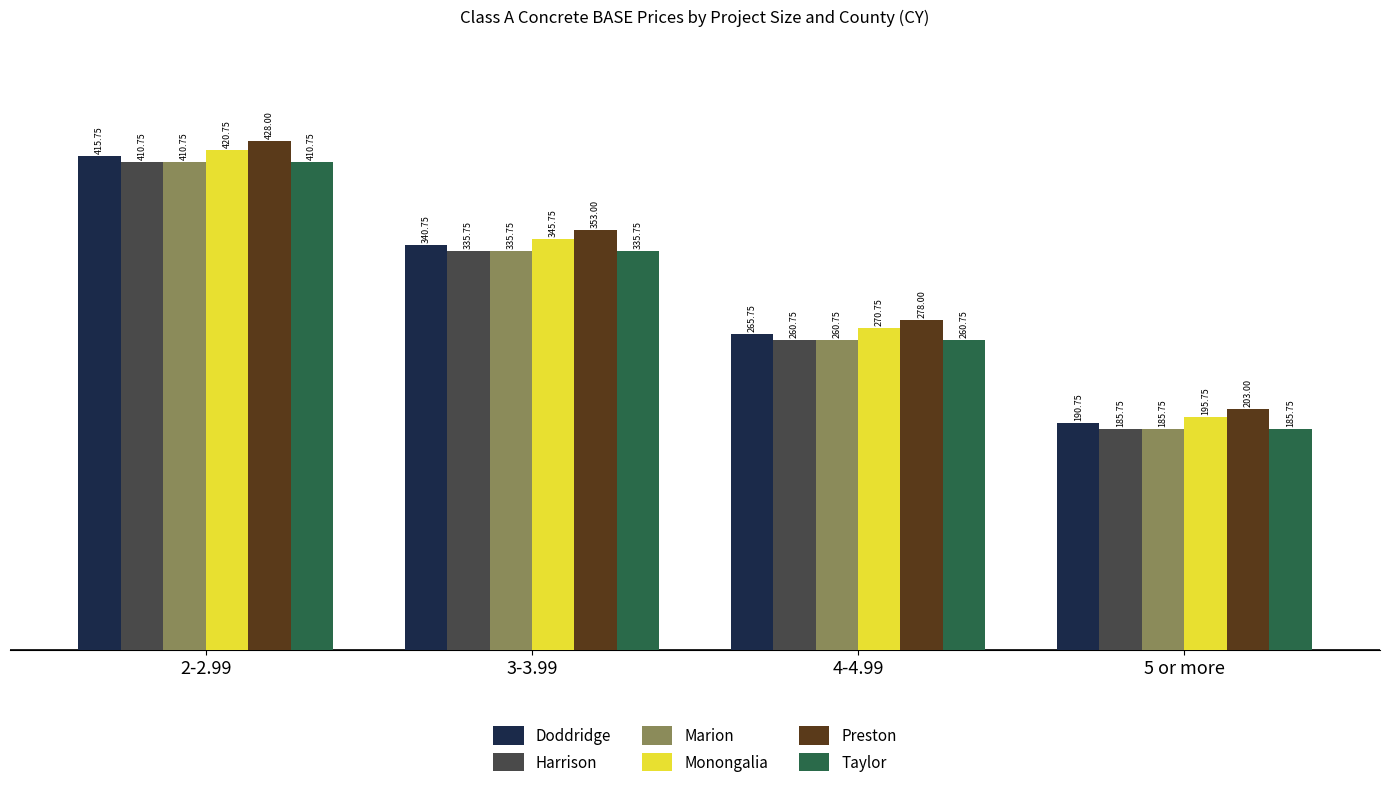

What is the sum of all Taylor values?

1193.0